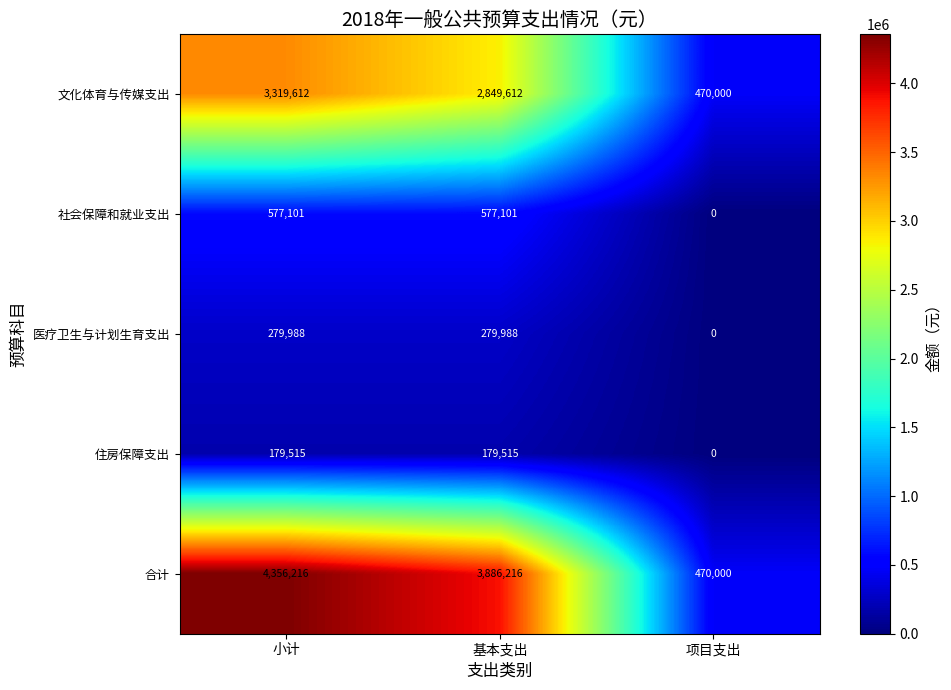

How many values in 医疗卫生与计划生育支出 are above zero?

2